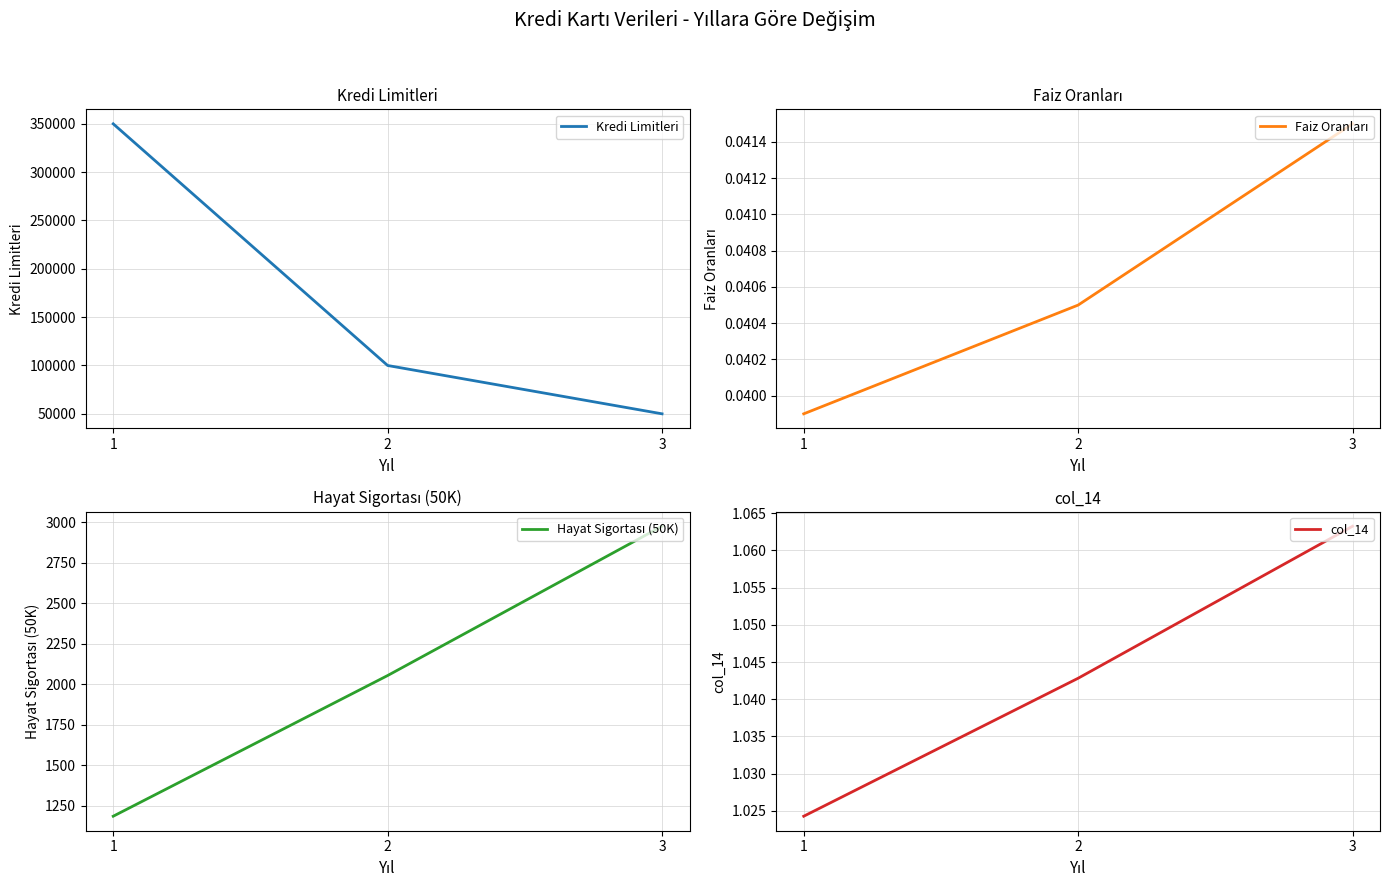

Which category has the highest value in the Hayat Sigortası (50K) series?

3